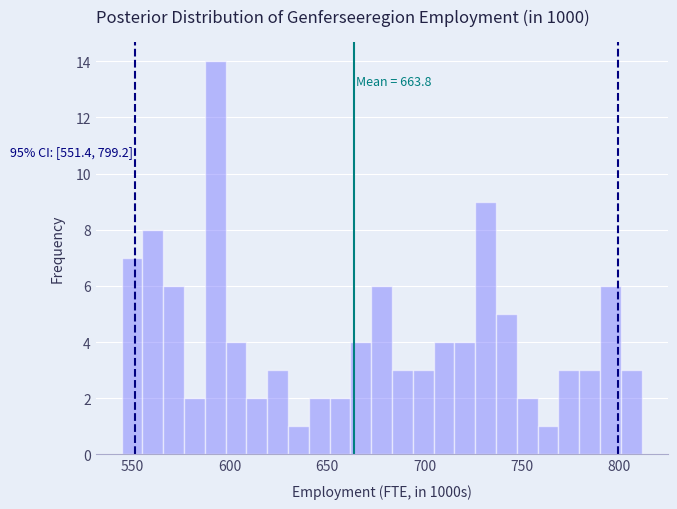

Around what value on the x-axis is the tallest bar? Give the approximate position of its centre, as read against the axis.

595